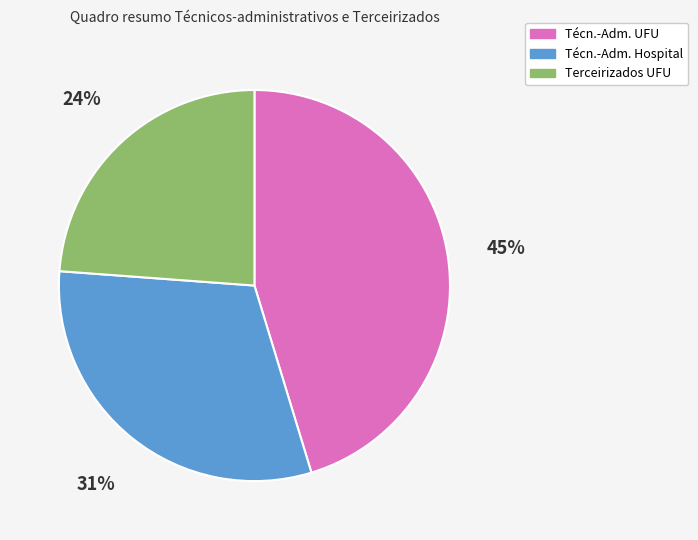

How many segments does this pie chart have?

3